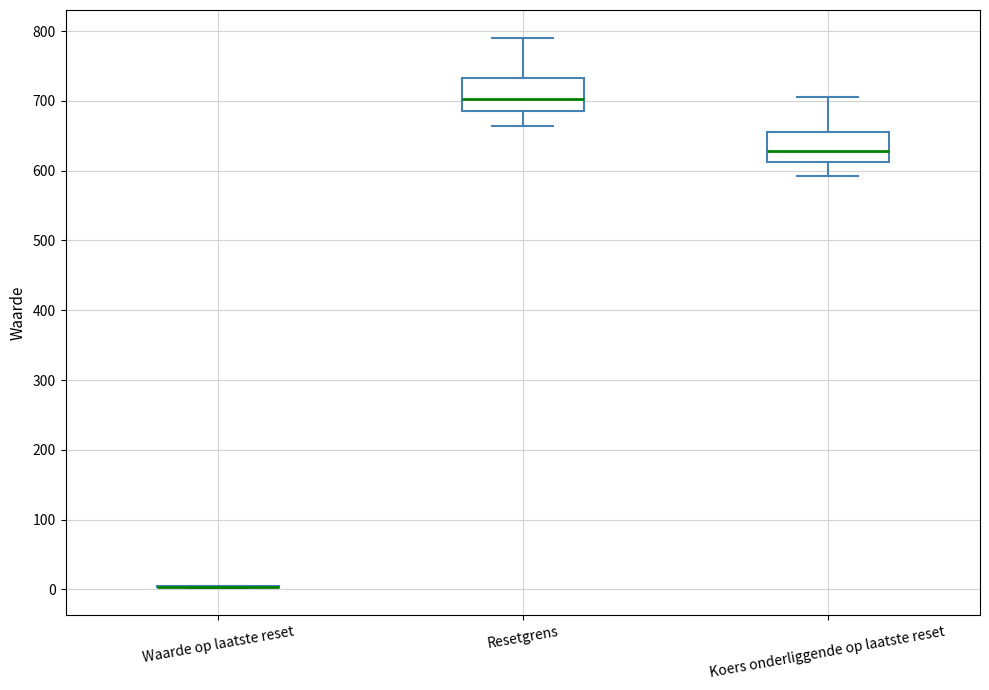

Where does the upper whisker of the box for Resetgrens end on the y-axis? The values are not printed on the chart, so give them approximately, as read against the axis.

790